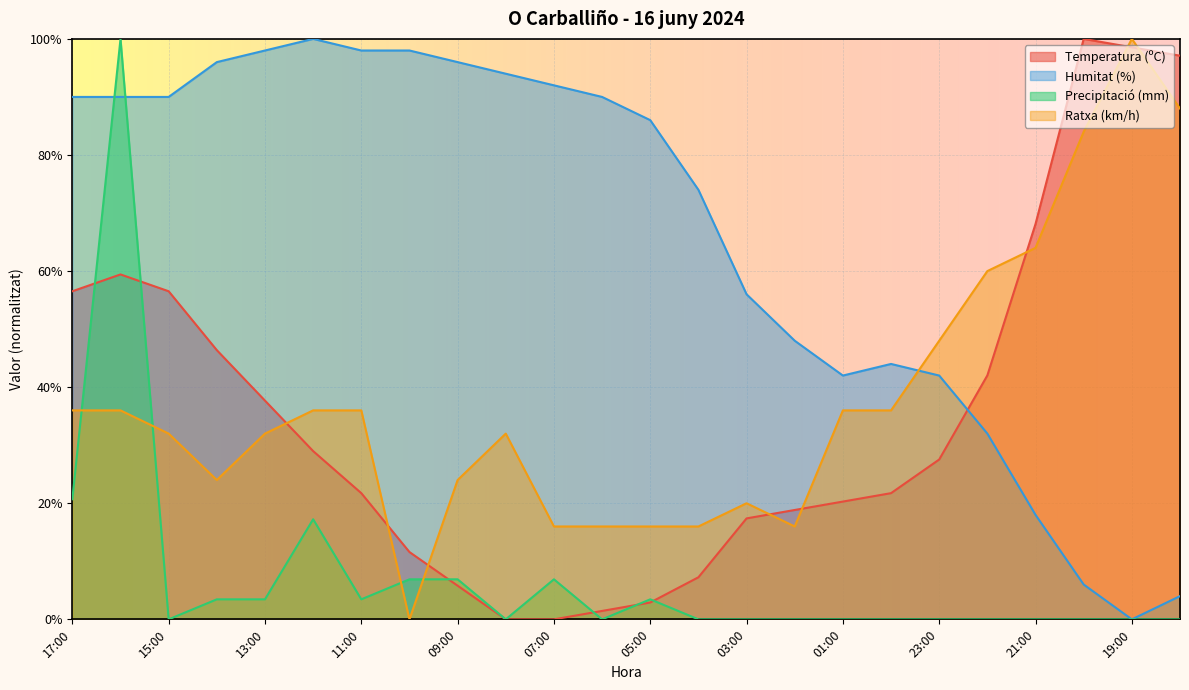

How many lines are shown in the chart?

4